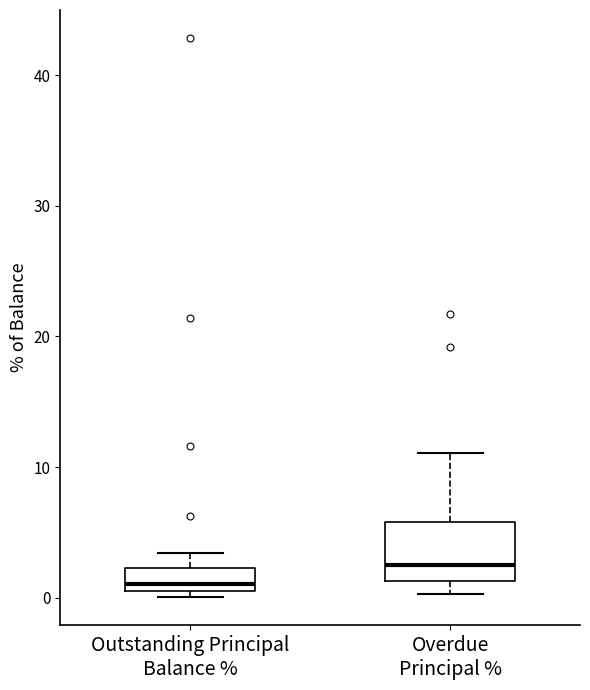

Where does the median line of the box for Overdue Principal % sit on the y-axis? The values are not printed on the chart, so give them approximately, as read against the axis.

3